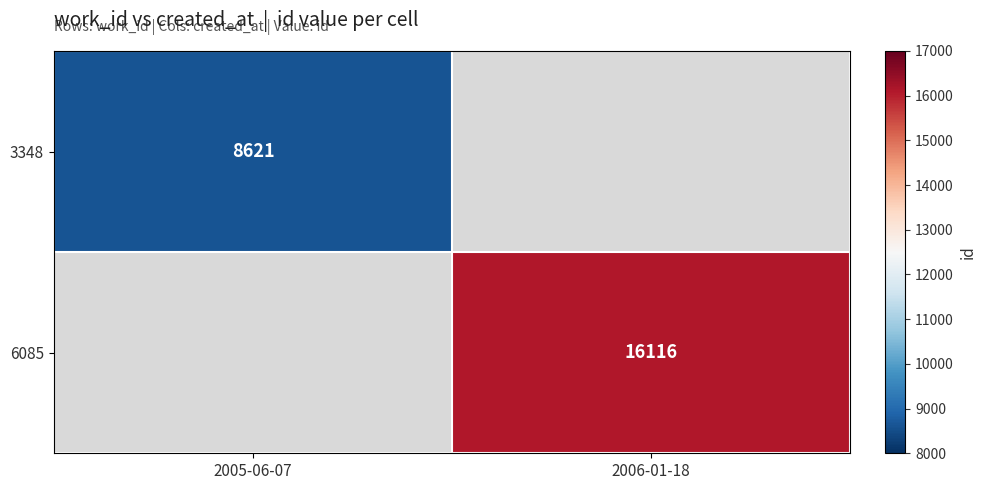

Is it true that 3348 equals 8621 at 2005-06-07?

True